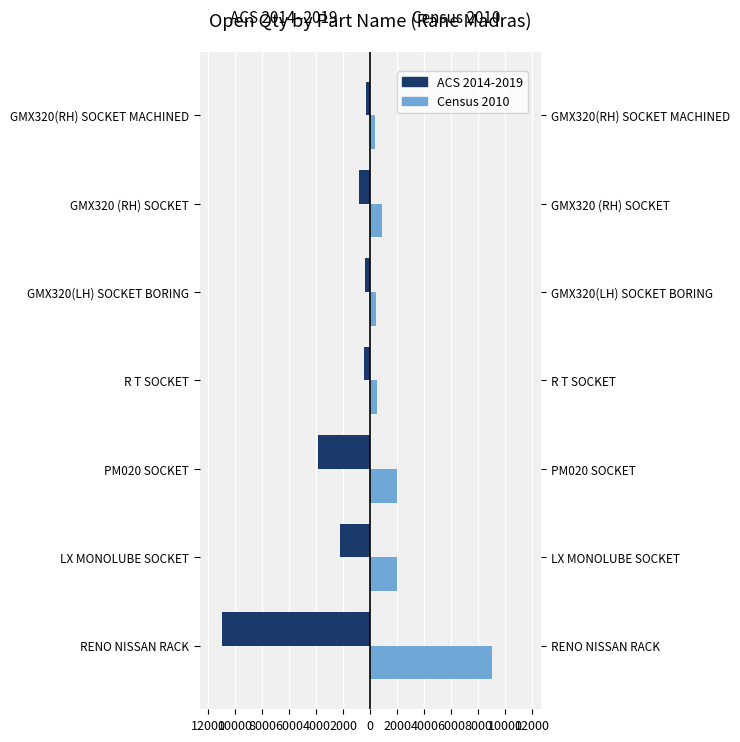

What is the value of the Census 2010 bar at the 2nd from the left?

2000